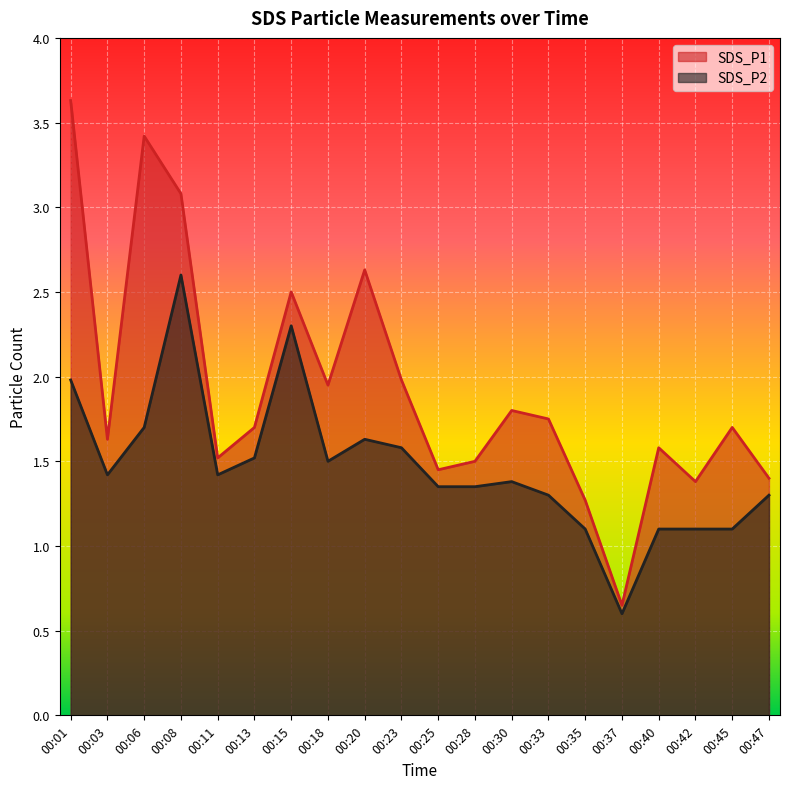

Is the value of SDS_P1 at 00:20 greater than the value of SDS_P2 at 00:08?

Yes